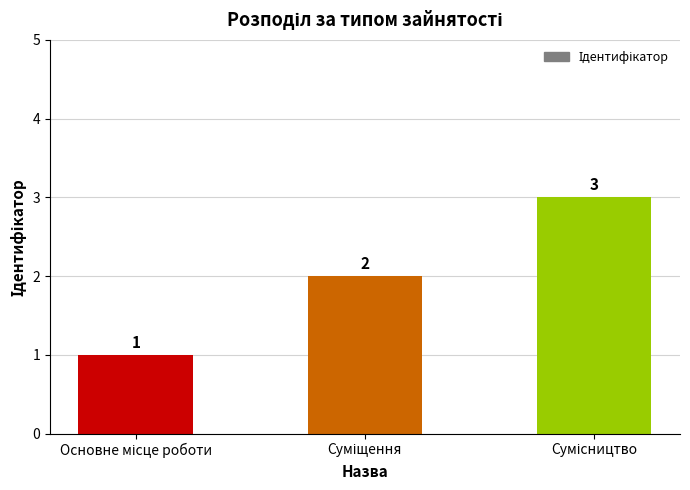

Count the values in the range 1 to 3.

3